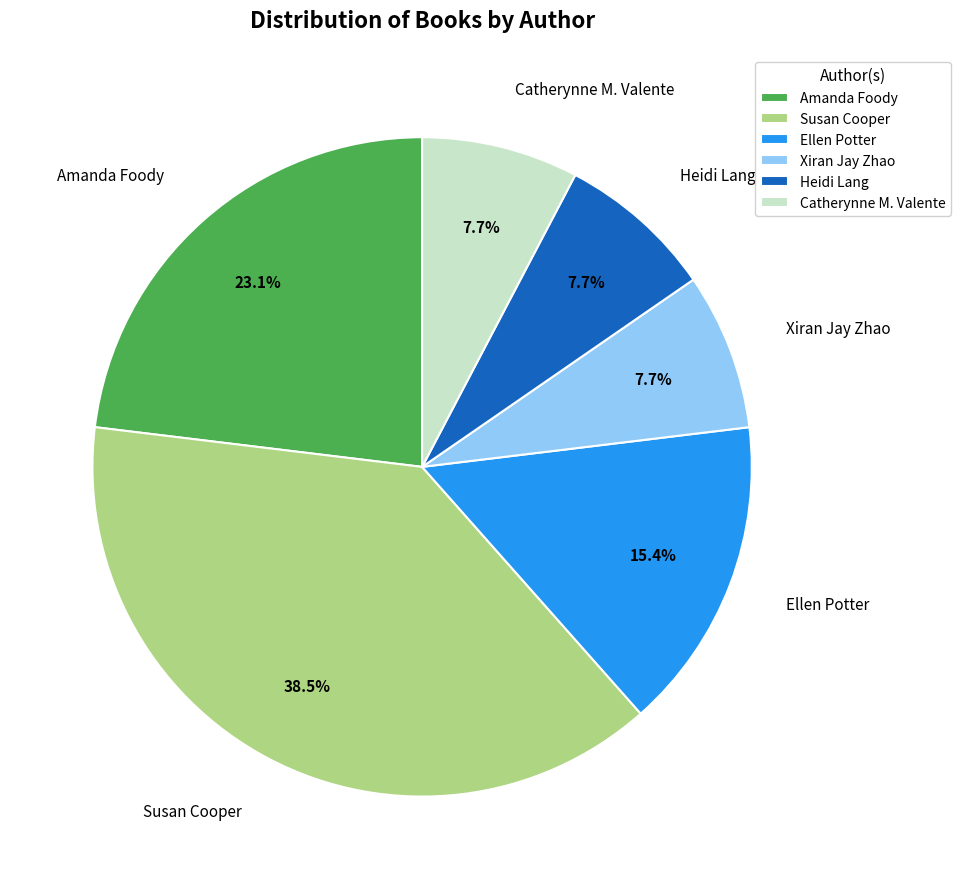

To the nearest percent, what is the difference between the largest and smallest slice percentages?

31%